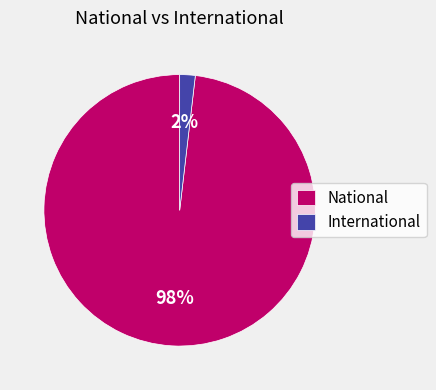

To the nearest percent, what percentage of the pie is National?

98%